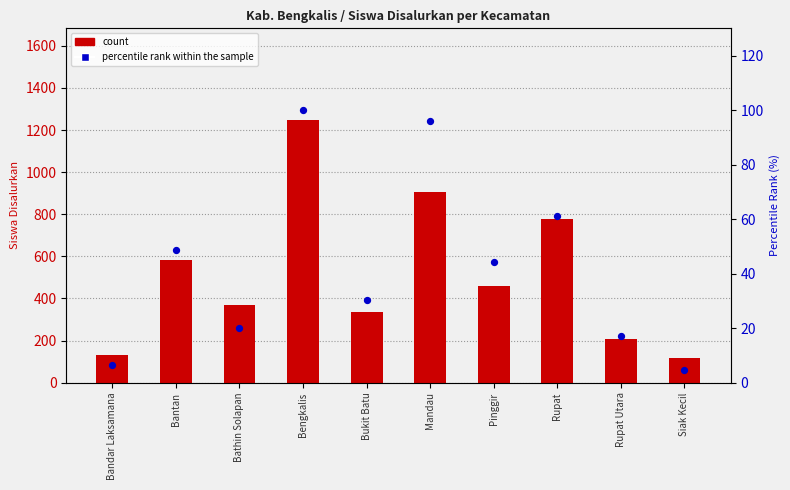

What are all the series names shown in the legend?

count, percentile rank within the sample